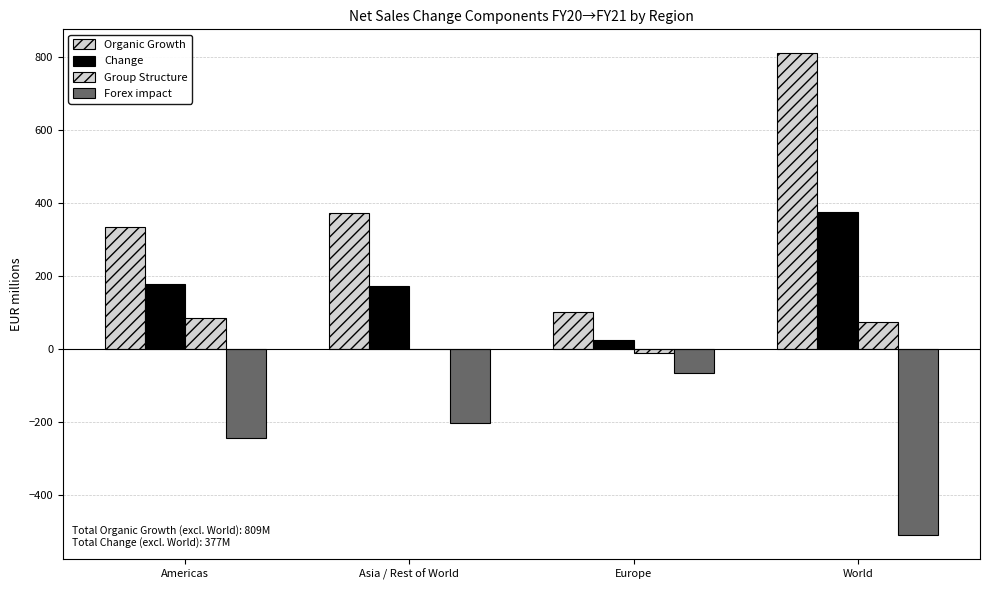

How many data points in Forex impact are above -201?

1